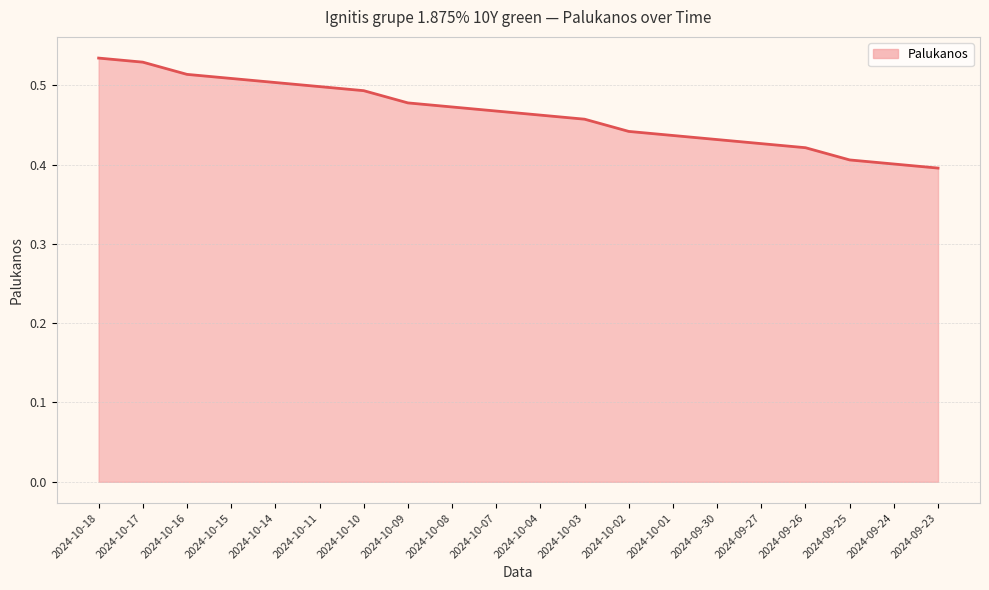

What position from the right is 2024-10-18?

20